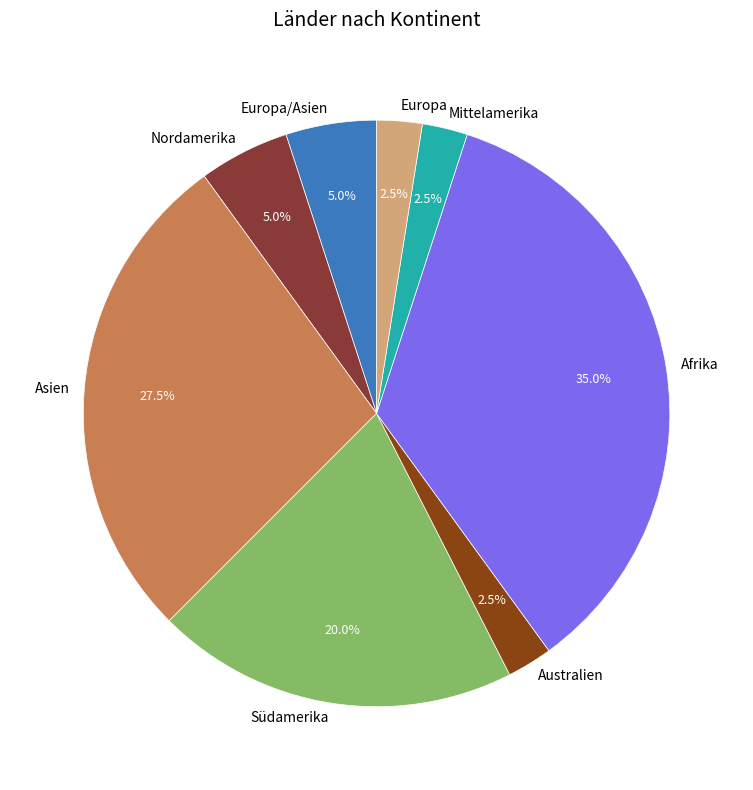

Does any single category account for the majority?

No